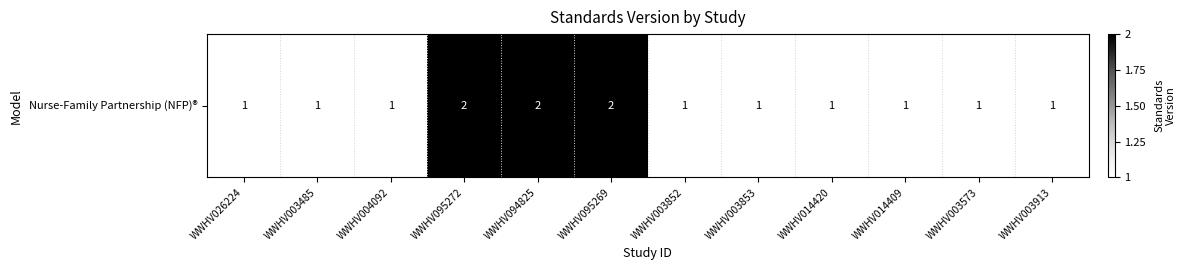

What value does the data have at WWHV003485?

1